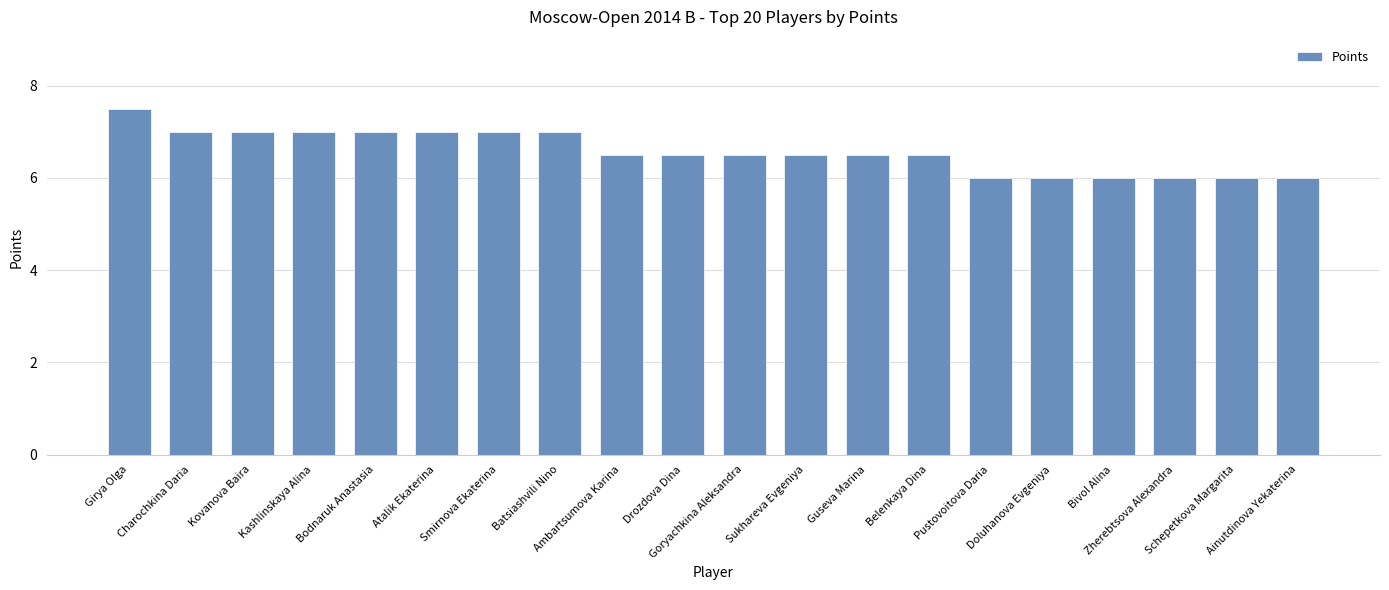

Read the value at Ambartsumova Karina.

6.5